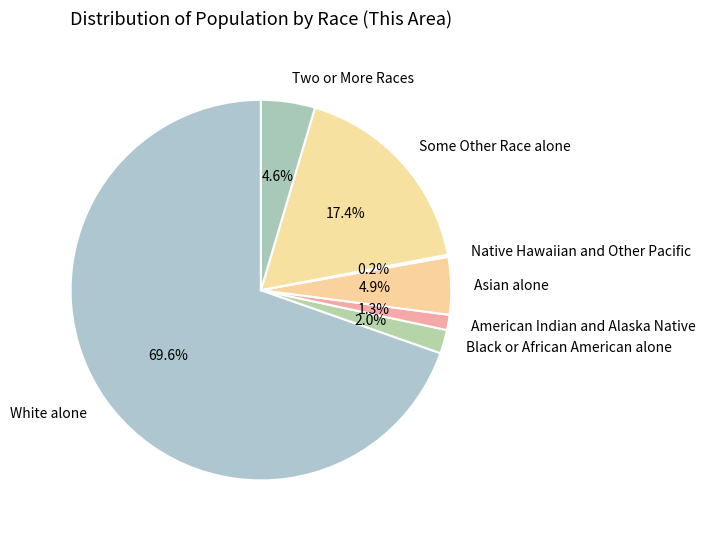

Does any single category account for the majority?

Yes